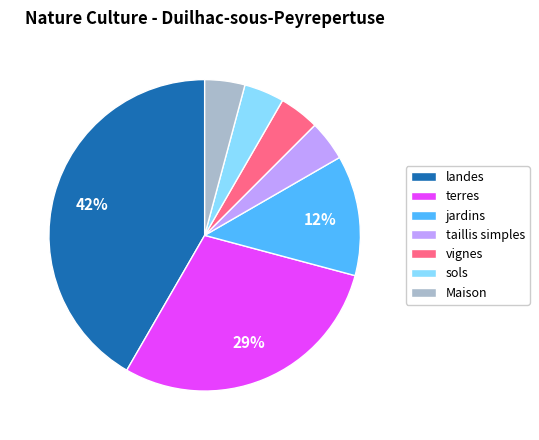

Does terres represent more than half of the total?

No